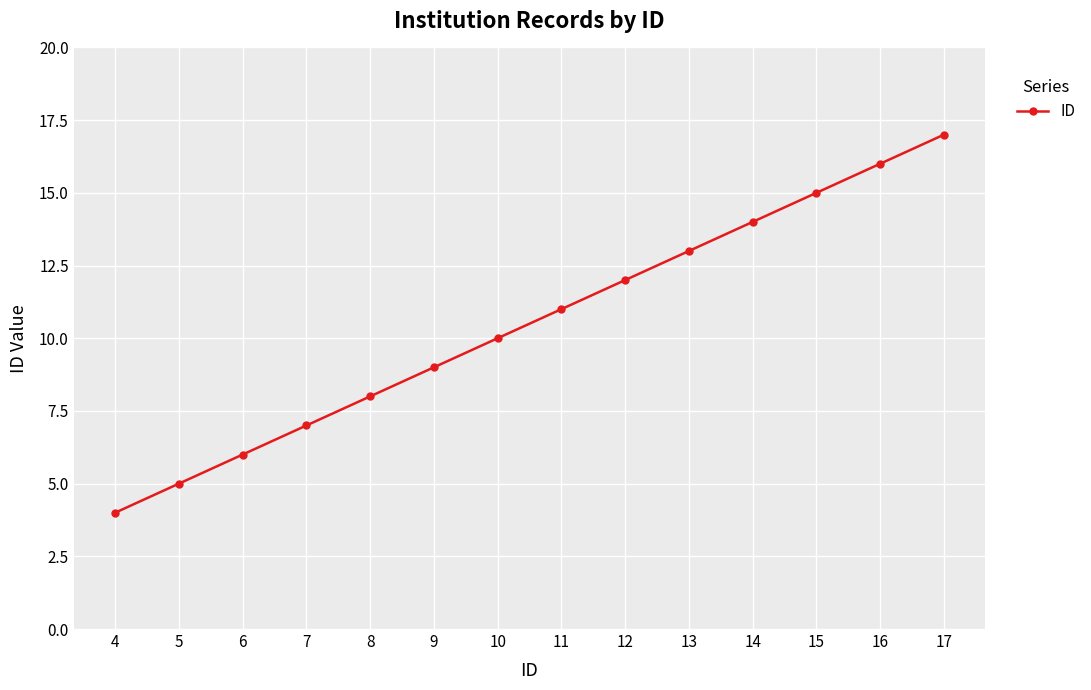

What is the sum of the values at 16 and 8?

24